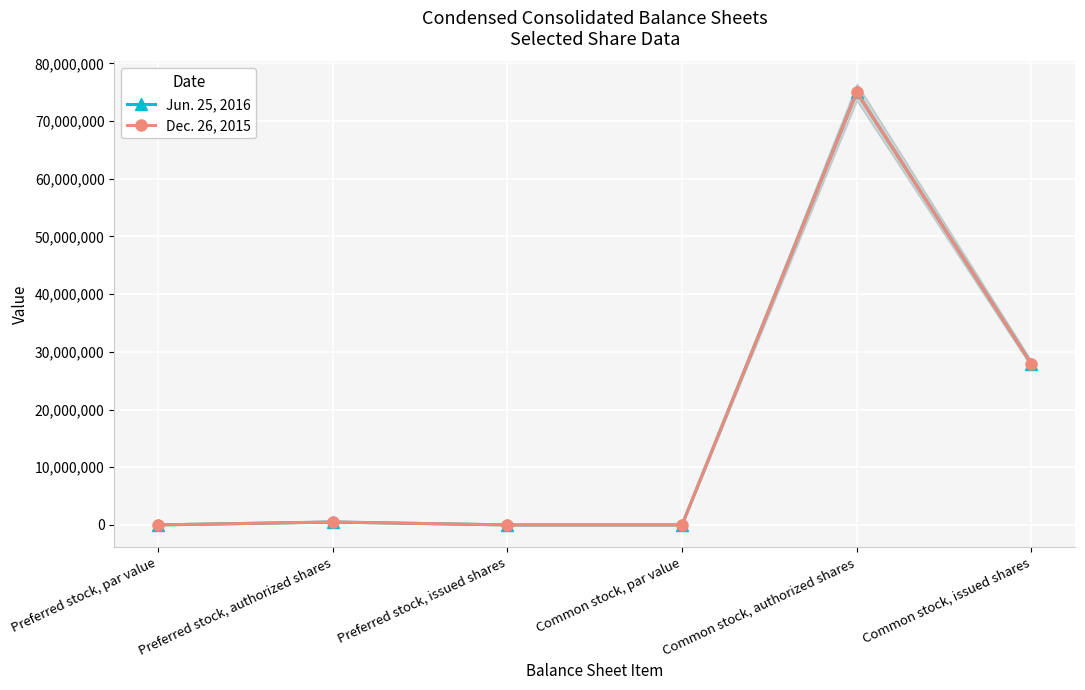

Reading left to right, list all the values displayed in this chart.

Jun. 25, 2016: Preferred stock, par value=1	Preferred stock, authorized shares=500000	Preferred stock, issued shares=0	Common stock, par value=1	Common stock, authorized shares=75000000	Common stock, issued shares=27900000
Dec. 26, 2015: Preferred stock, par value=1	Preferred stock, authorized shares=500000	Preferred stock, issued shares=0	Common stock, par value=1	Common stock, authorized shares=75000000	Common stock, issued shares=27900000